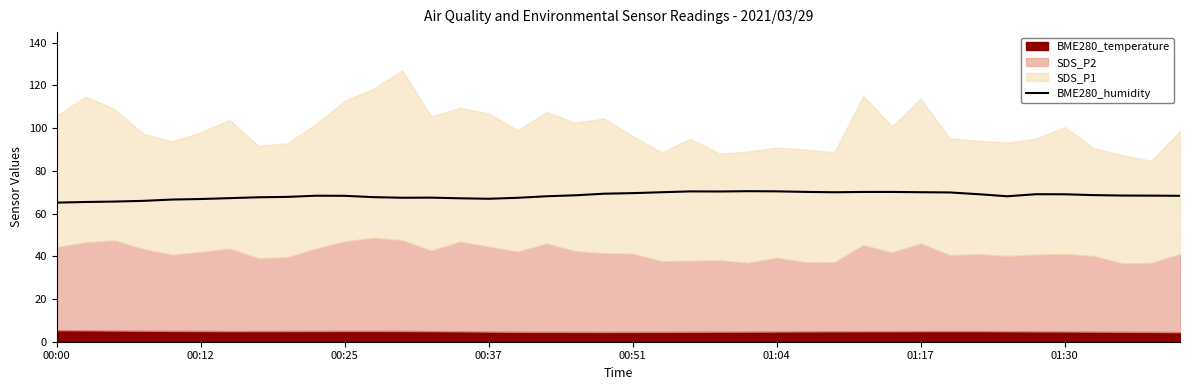

What is the difference between the second highest and second lowest values?

5.0